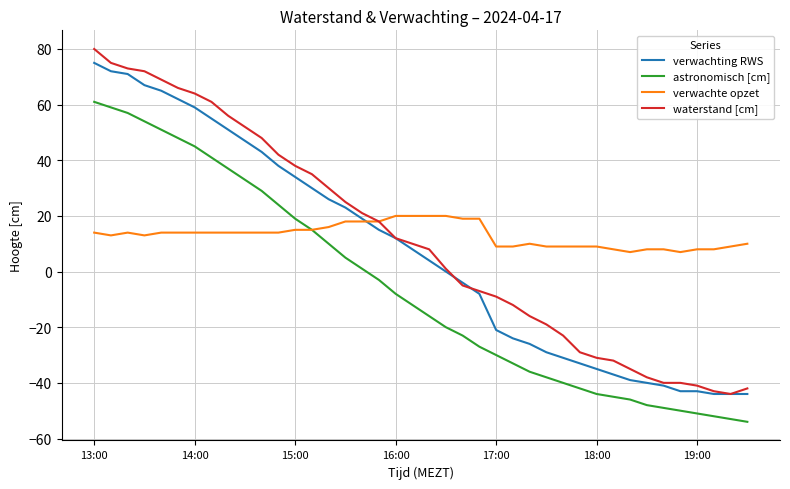

What is the highest value of the verwachting RWS series?

75